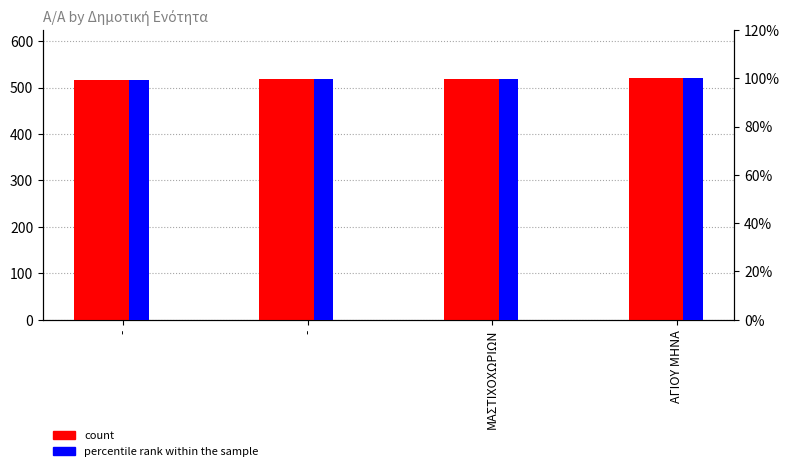

What is the highest value of the count series?

520.0